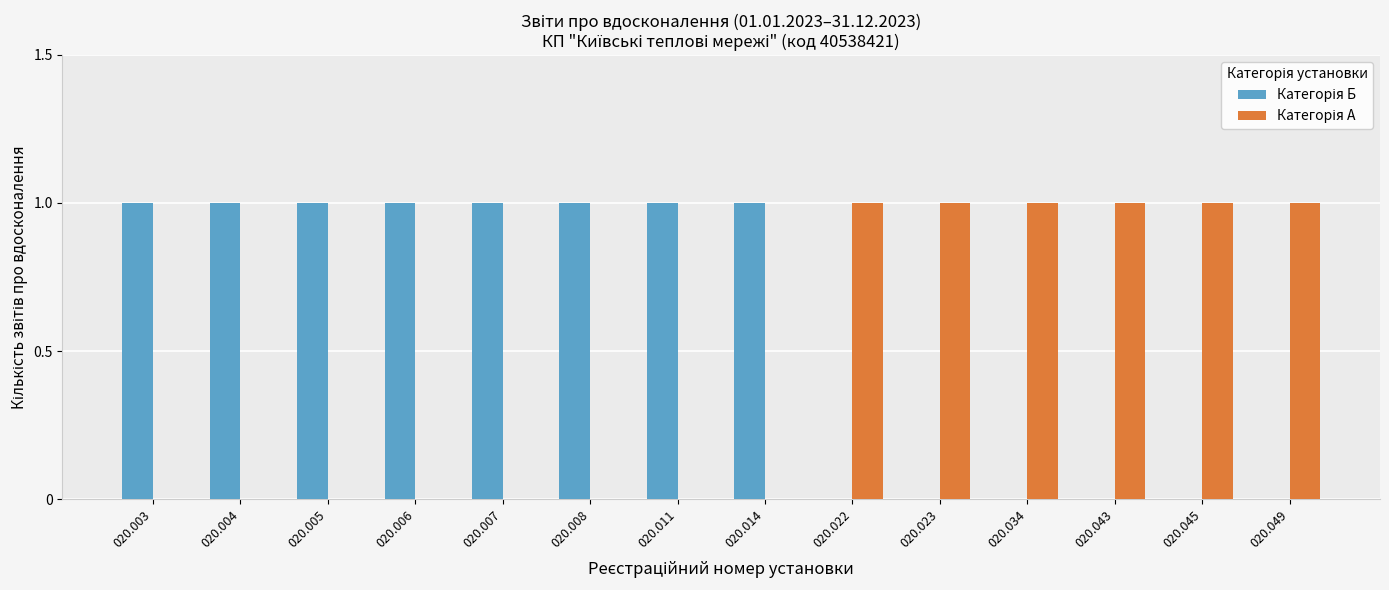

Count the number of data series in this chart.

2